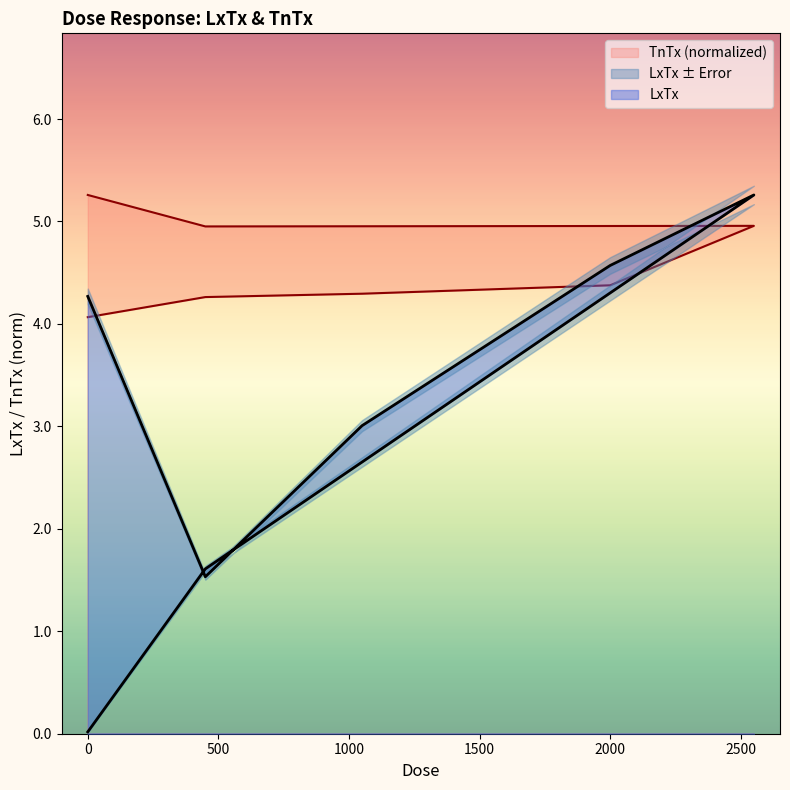

True or false: TnTx and LxTx intersect in this chart.

True